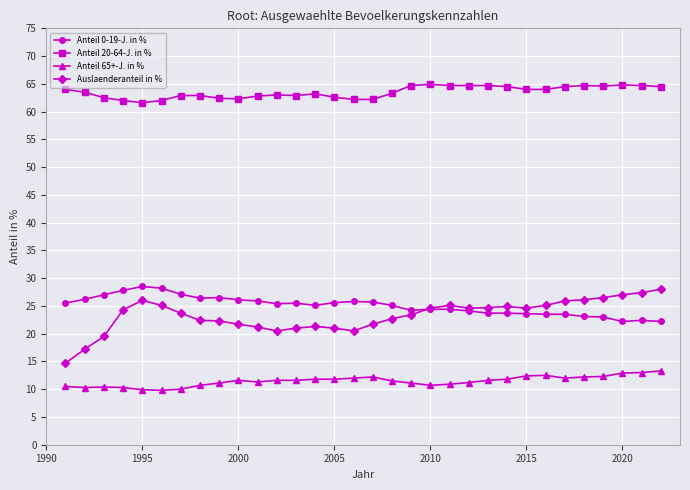

True or false: Anteil 0-19-J. in % has more than 2 interior local peaks.

True